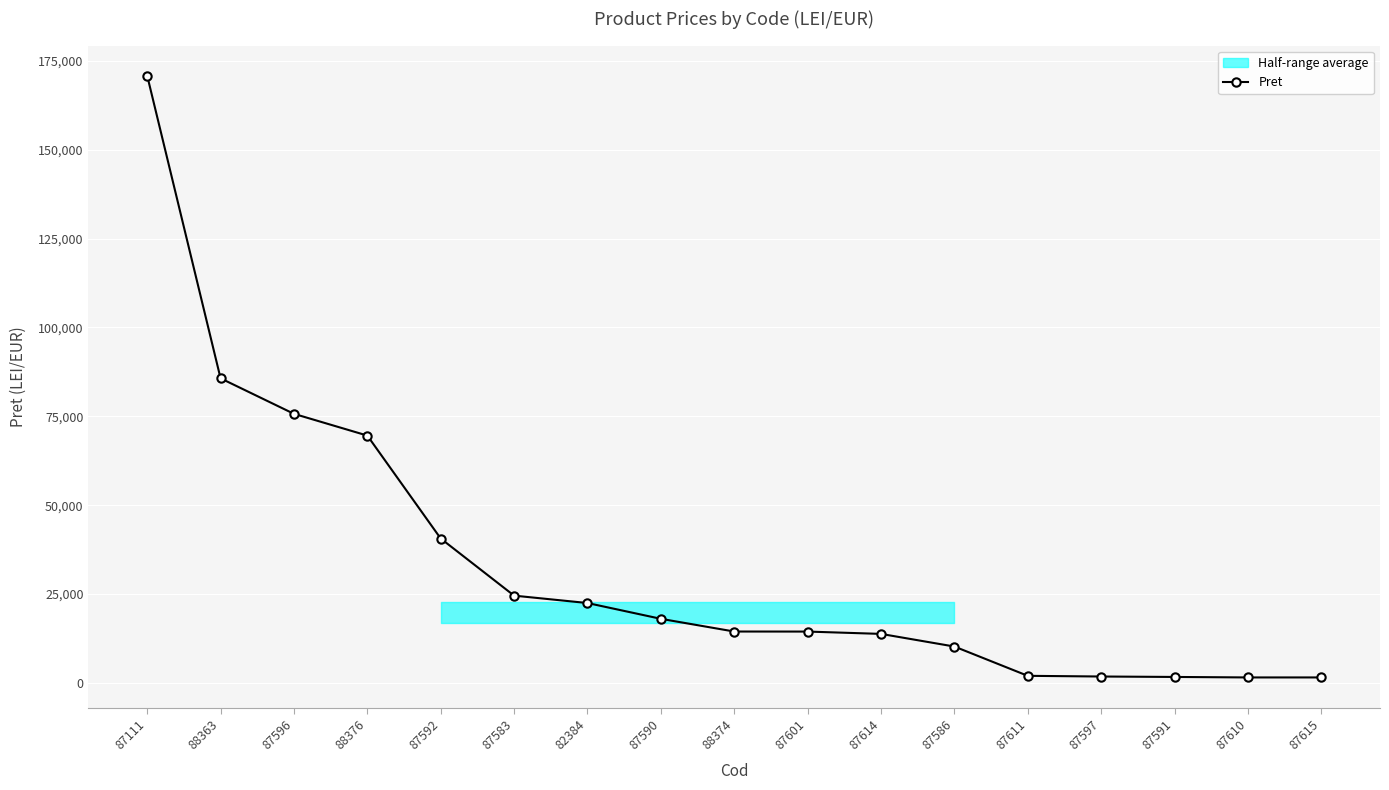

True or false: there are more than 0 points higher than both neighbors.

False